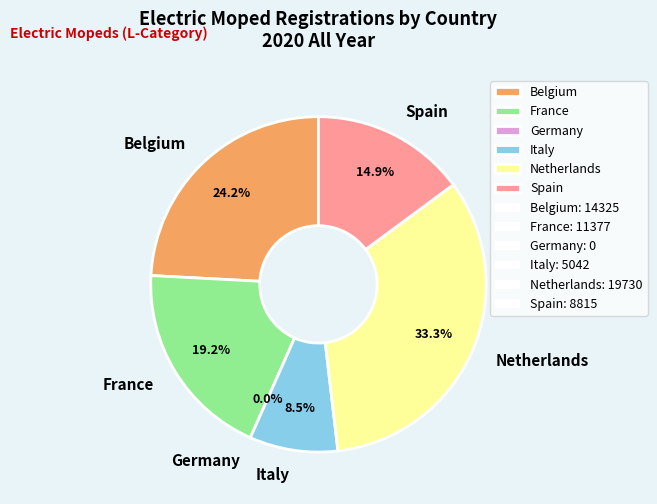

What is the ratio of the value at Spain to the value at France?

0.8